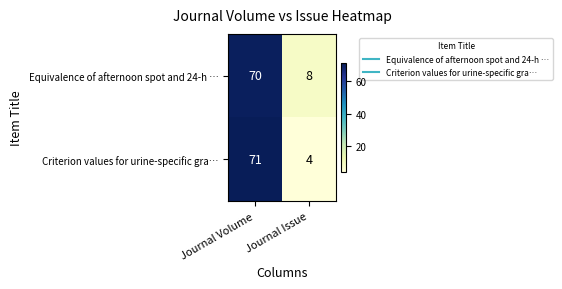

Which series changed the most between Journal Volume and Journal Issue?

Criterion values for urine-specific gra…